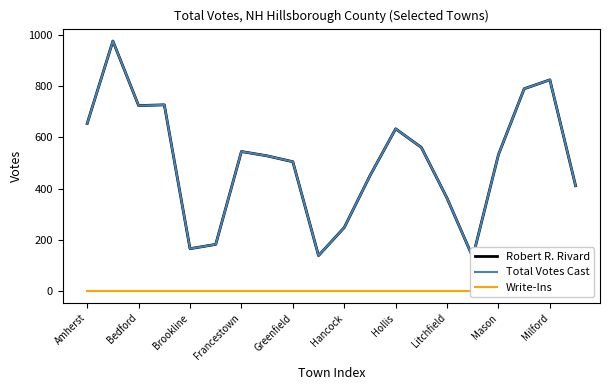

Which series has the largest total across all categories?

Robert R. Rivard